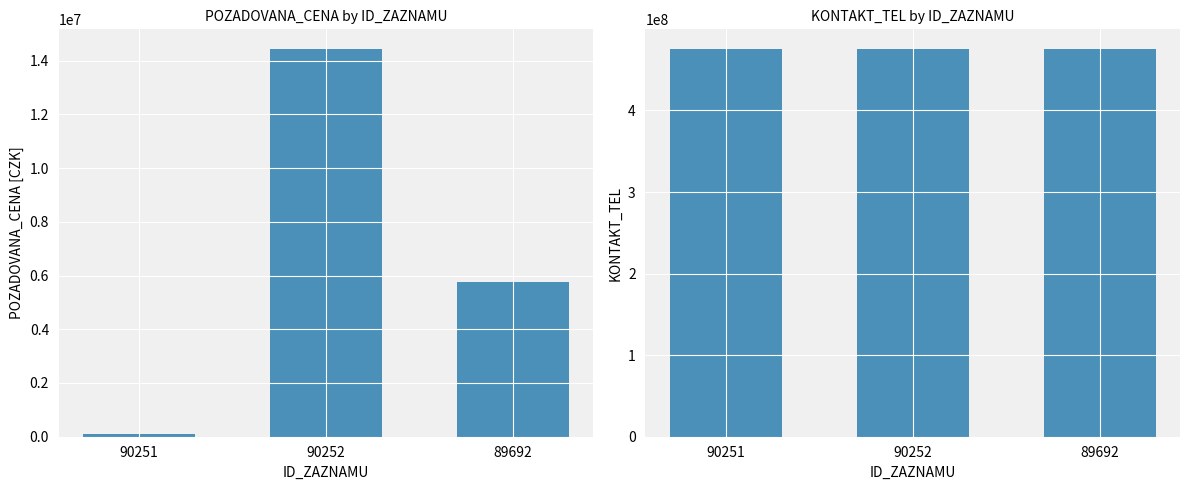

Reading left to right, list all the values displayed in this chart.

POZADOVANA_CENA: 90251=111310	90252=14442510	89692=5761500
KONTAKT_TEL: 90251=475672447	90252=475672447	89692=475672447